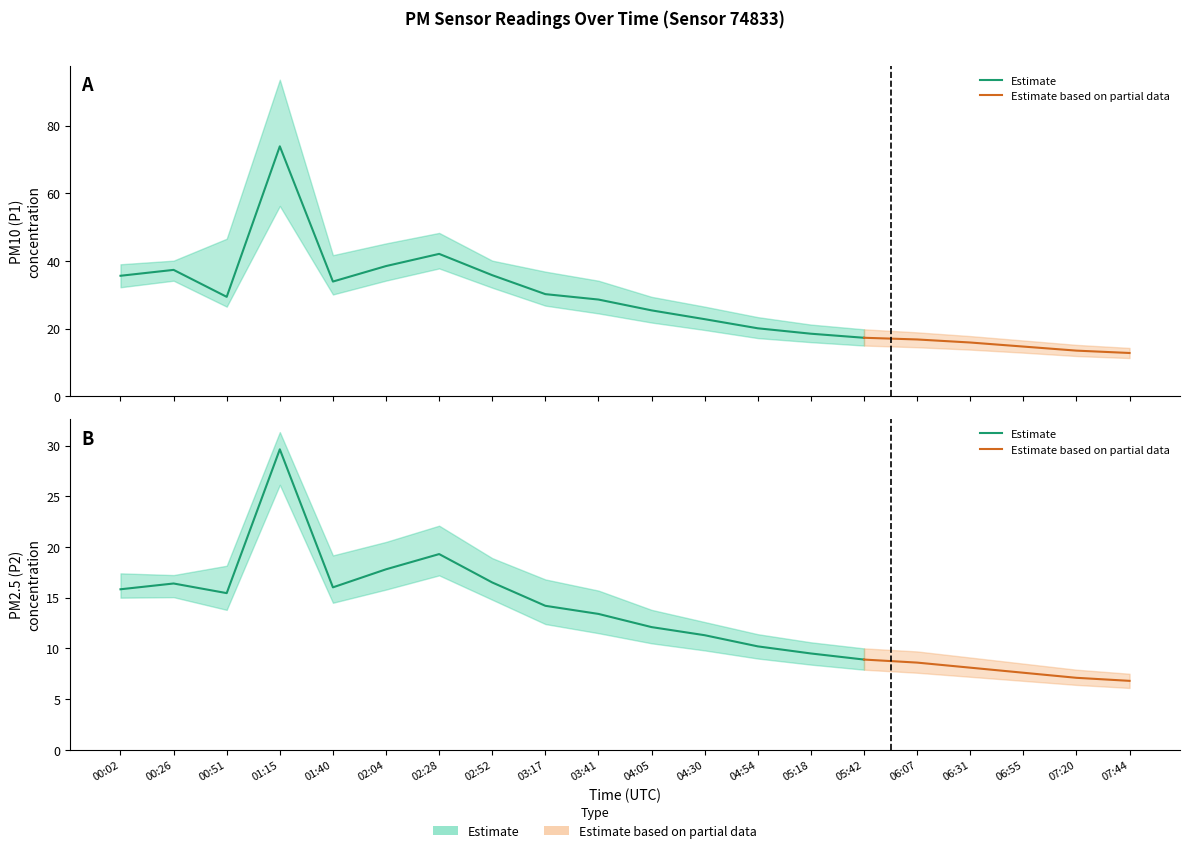

At 05:18, list the series in order from largest to smallest.

P1, P2